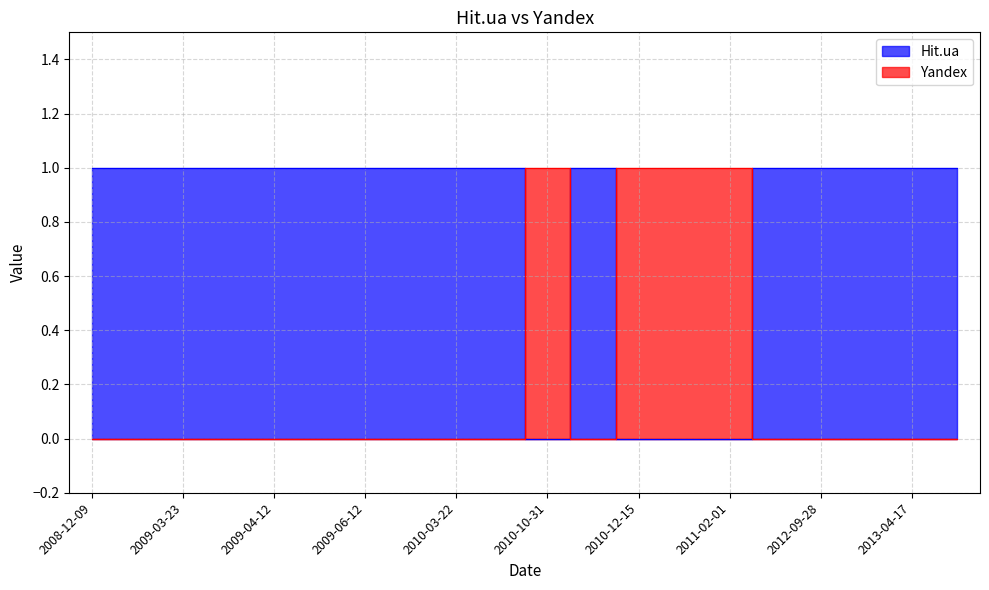

What is the sum of all Yandex values?

4